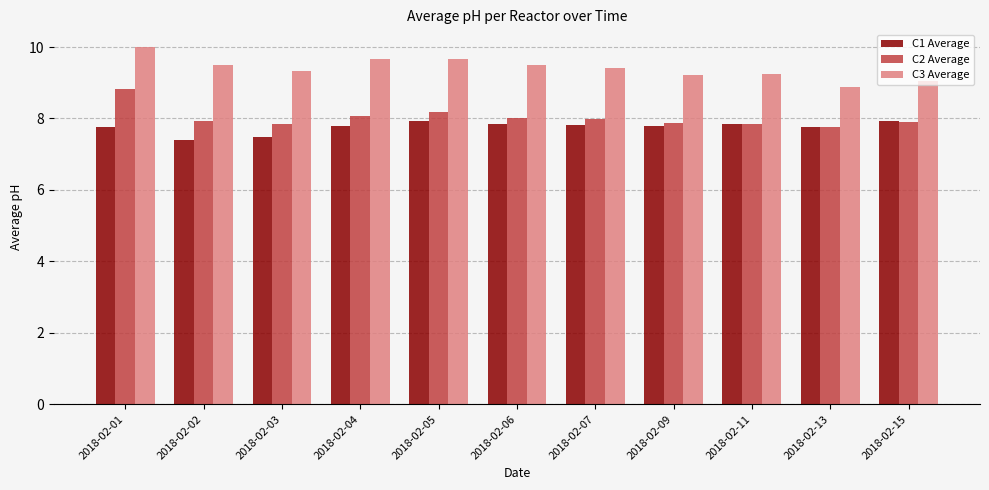

Which category has the highest value in the C3 Average series?

2018-02-01